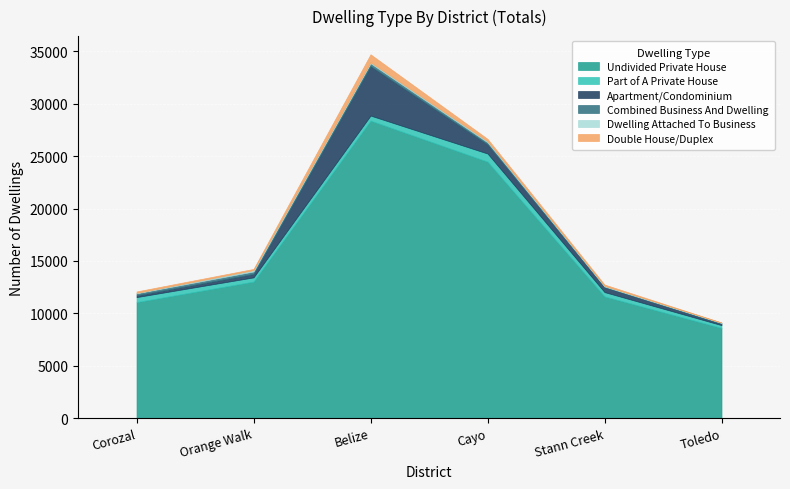

Reading right to left, list all the values displayed in this chart.

Undivided Private House: 8601	11610	24478	28393	13026	11068
Part of A Private House: 272	415	775	481	404	478
Apartment/Condominium: 134	474	873	4717	324	167
Combined Business And Dwelling: 71	62	198	273	235	195
Dwelling Attached To Business: 25	52	101	100	134	40
Double House/Duplex: 21	133	229	759	115	140